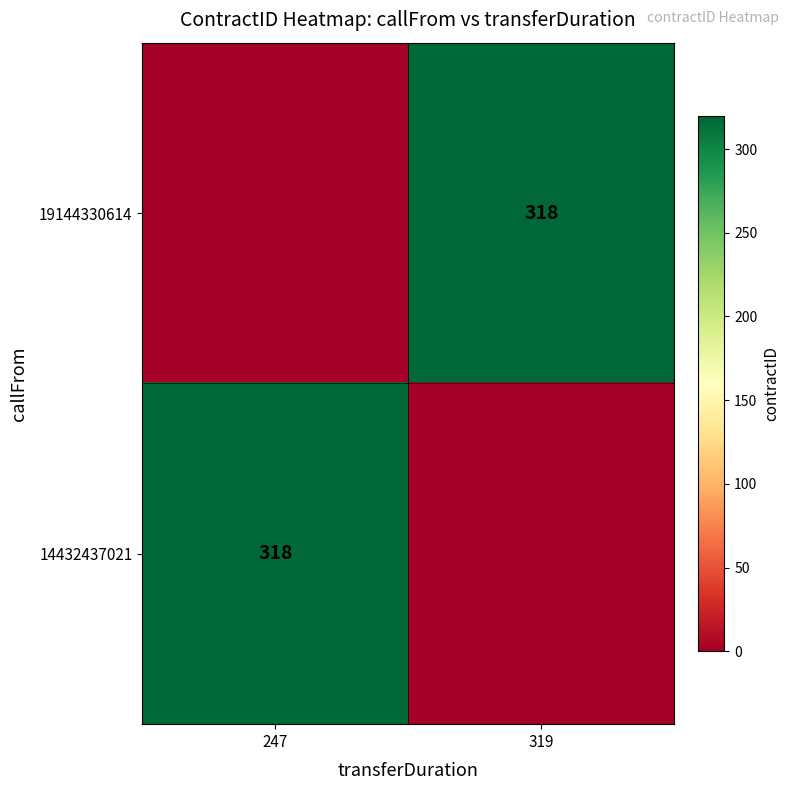

The 14432437021 series shows 109 at 247. True or false?

False